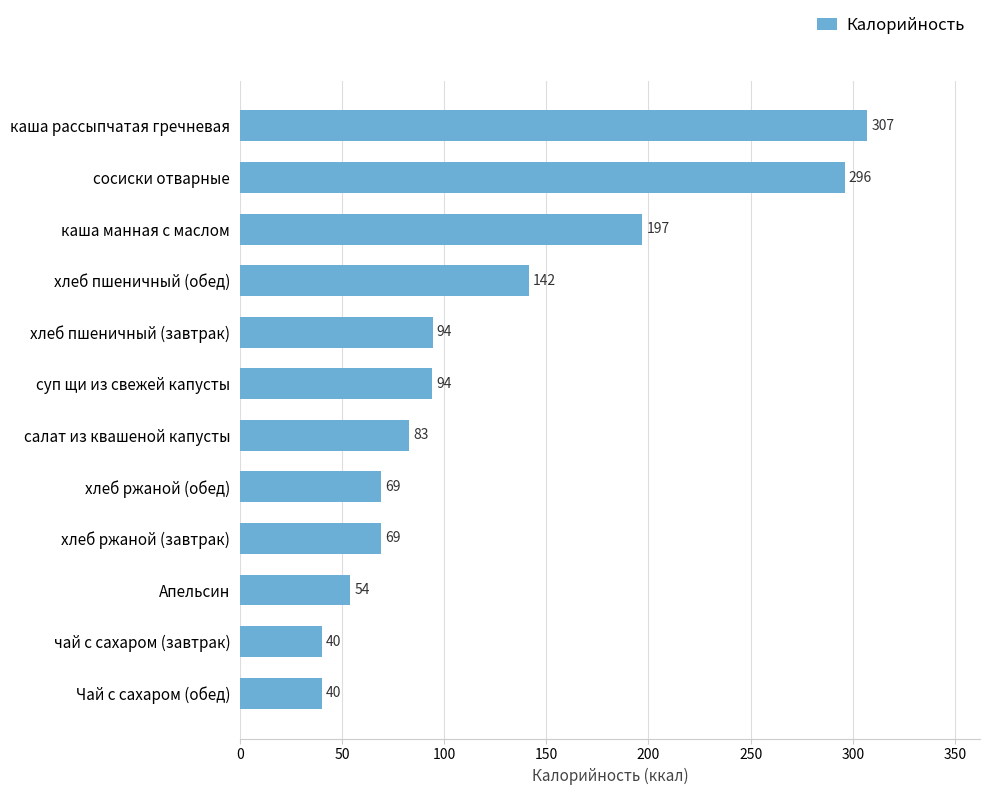

Read the value at салат из квашеной капусты.

83.0